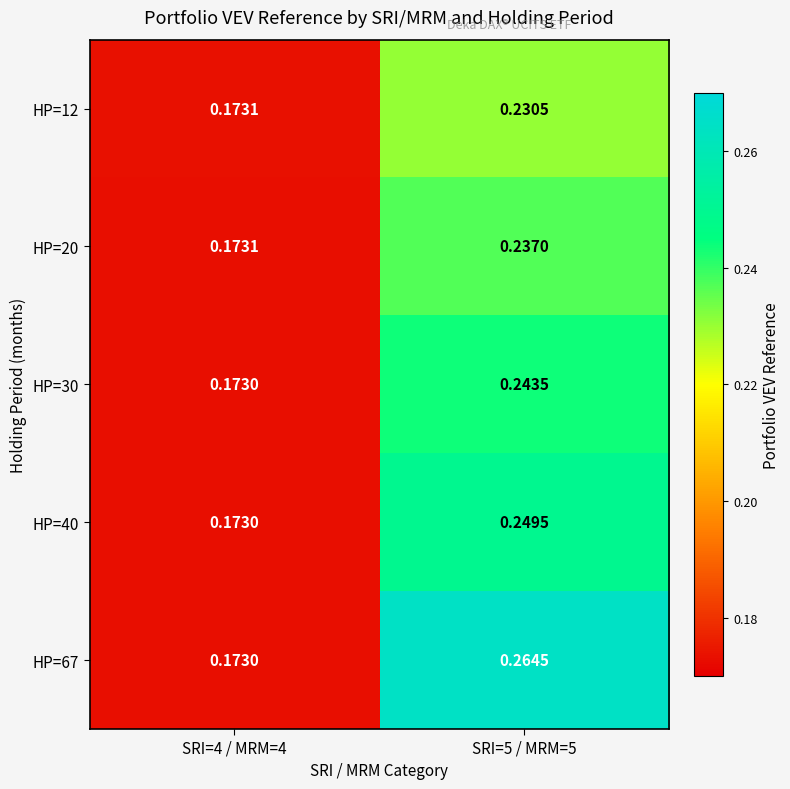

Is the value of HP=20 at SRI=5 / MRM=5 greater than the value of HP=40 at SRI=5 / MRM=5?

No